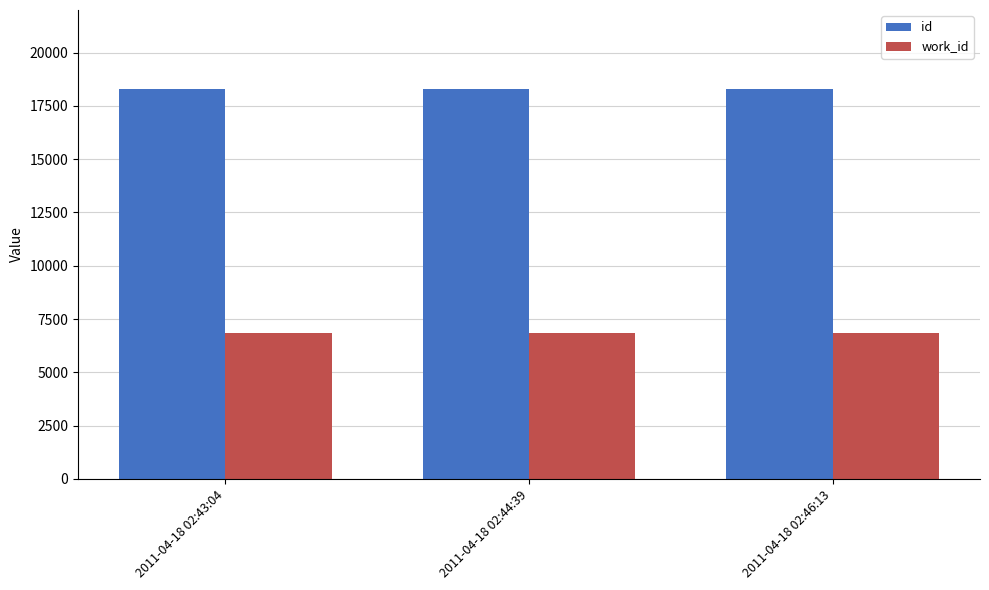

What is the label of the 1st bar from the left?

2011-04-18 02:43:04